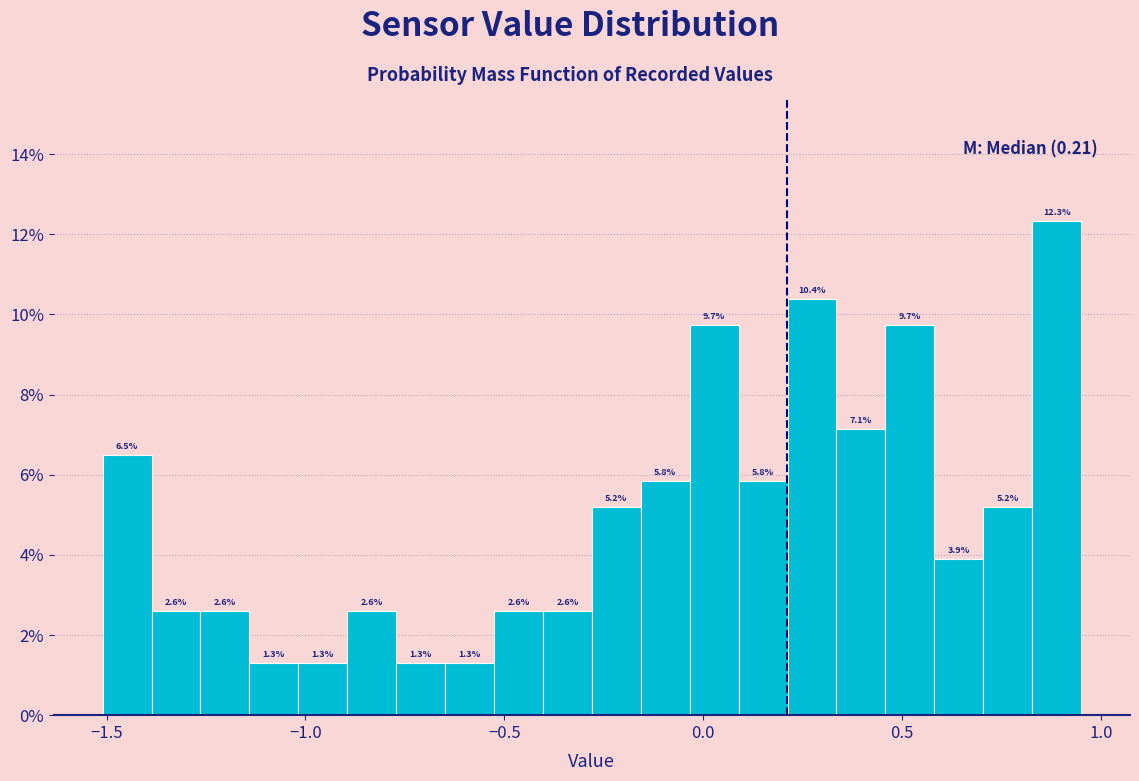

Read against the x-axis, roughly where is the centre of the tallest bar?

0.90